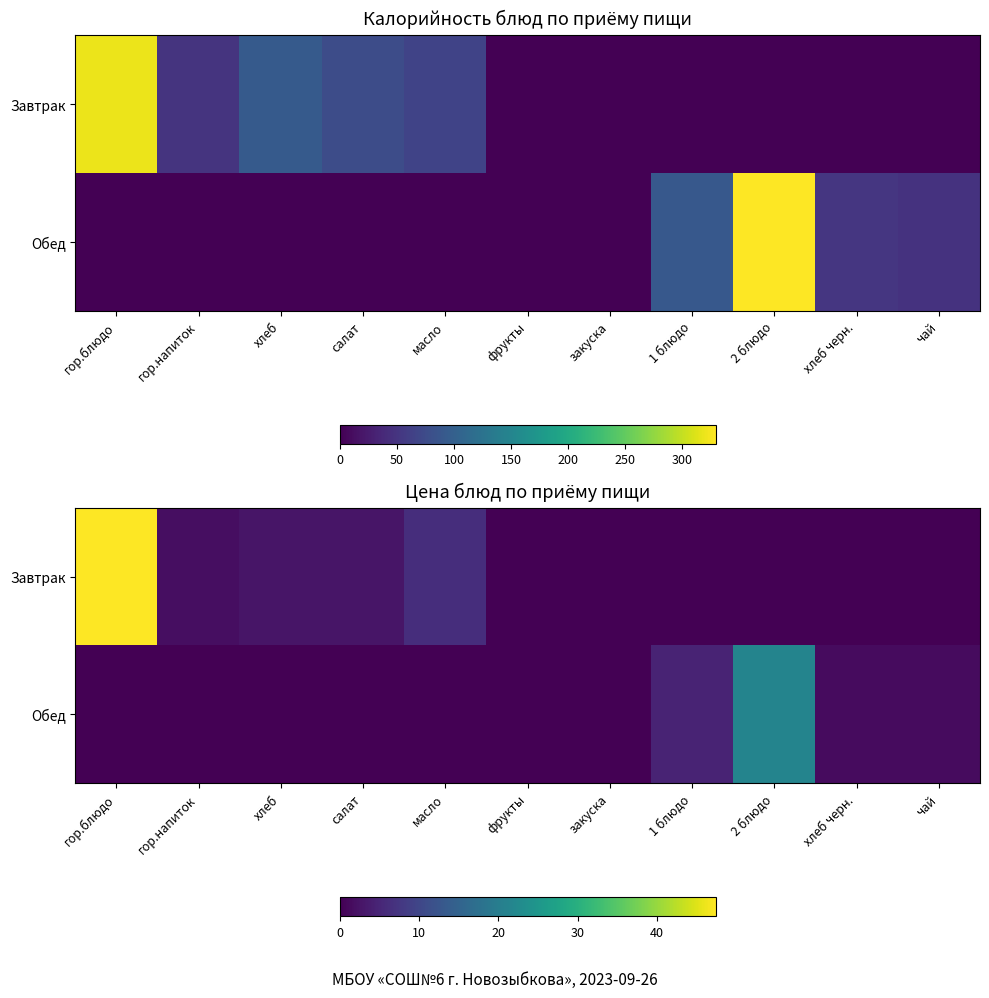

Which series has the largest range (max minus min)?

Завтрак